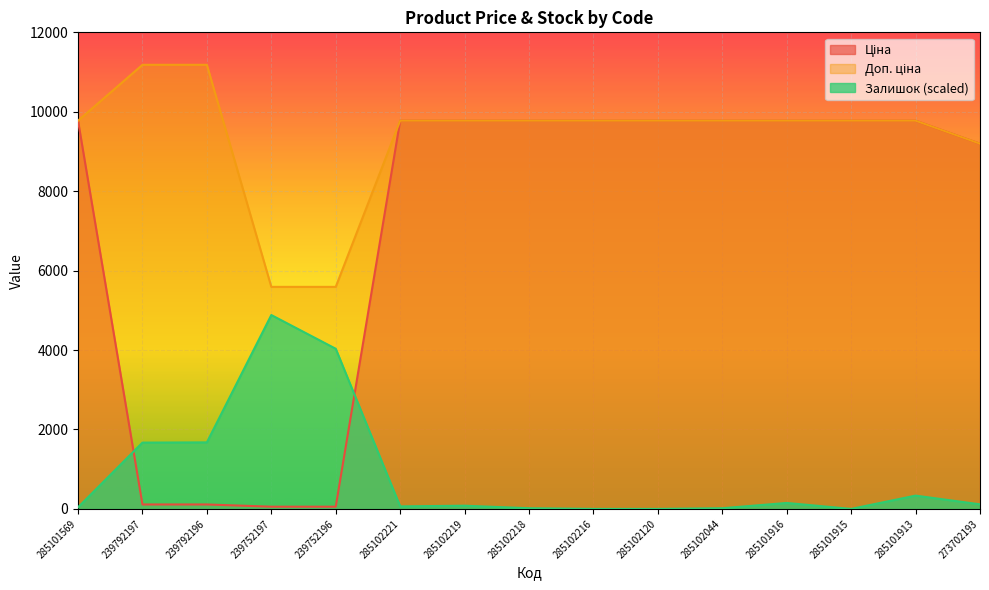

Which category has the highest value in the Ціна series?

285101569